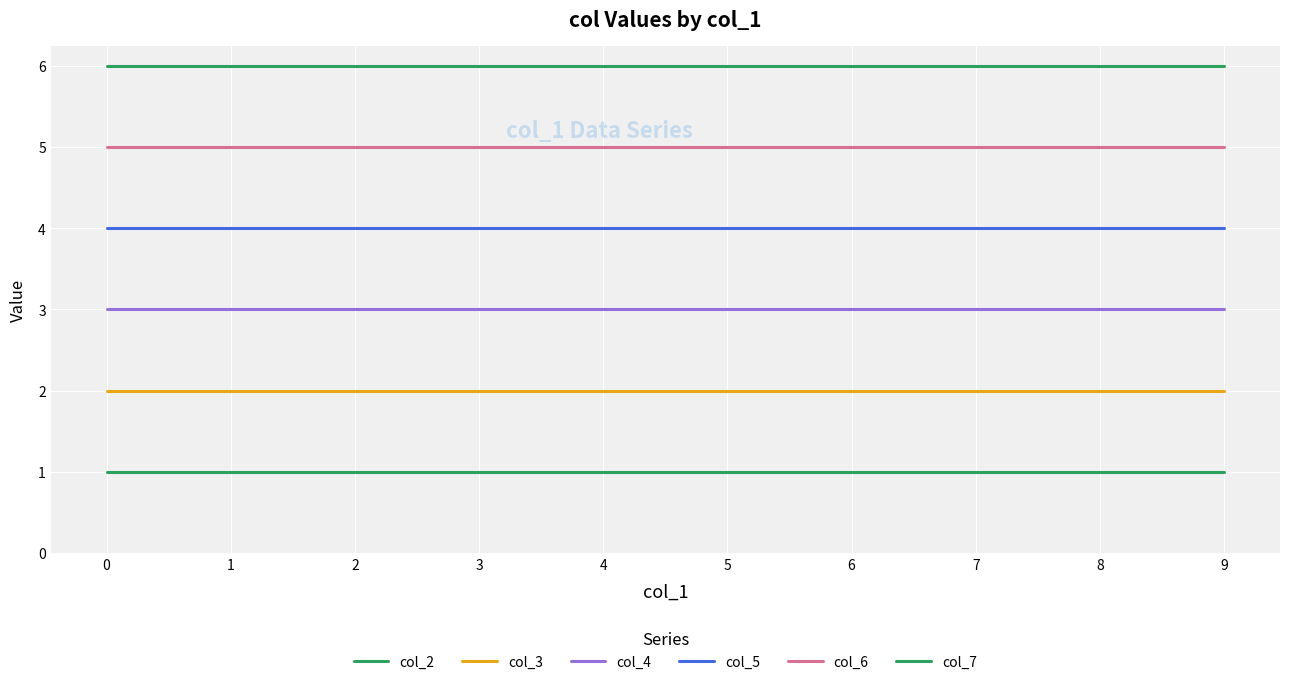

Rank the series by their maximum value, from lowest to highest.

col_2, col_3, col_4, col_5, col_6, col_7